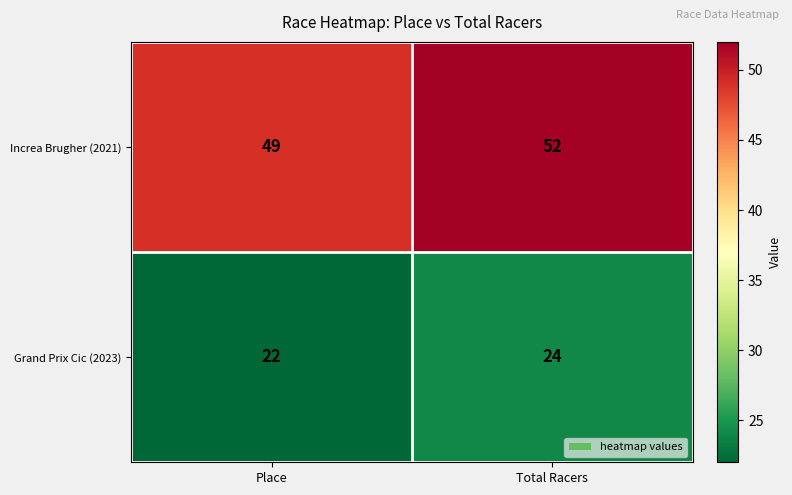

What is the total value across all series at Place?

71